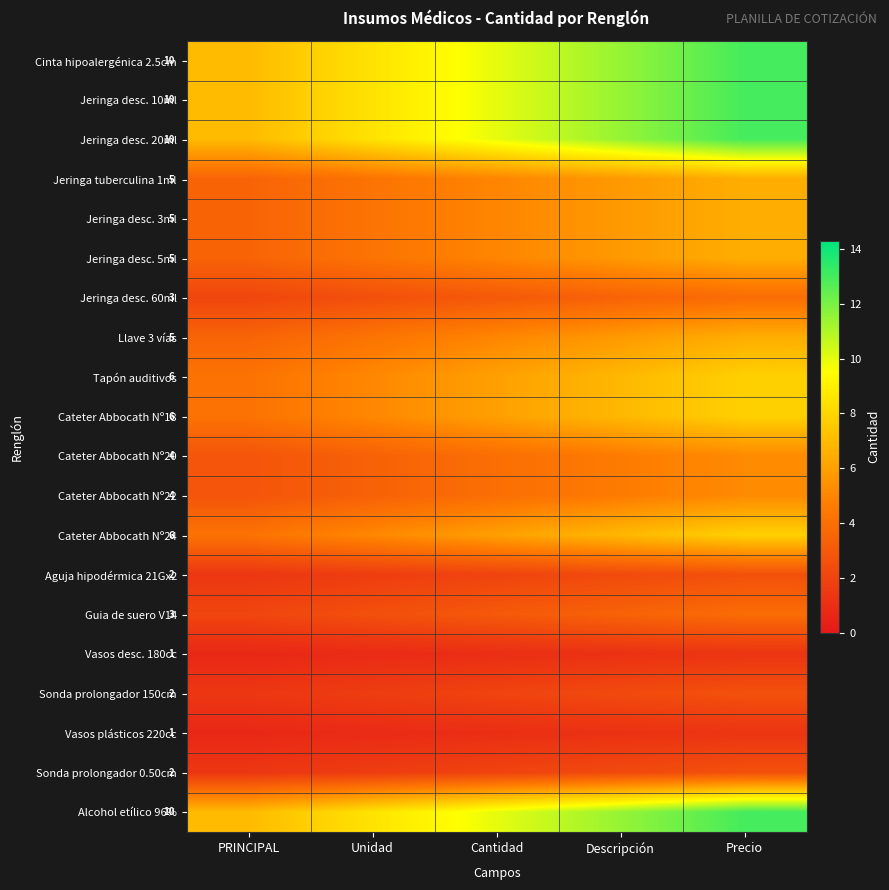

At how many categories does at least one series exceed 4?

5